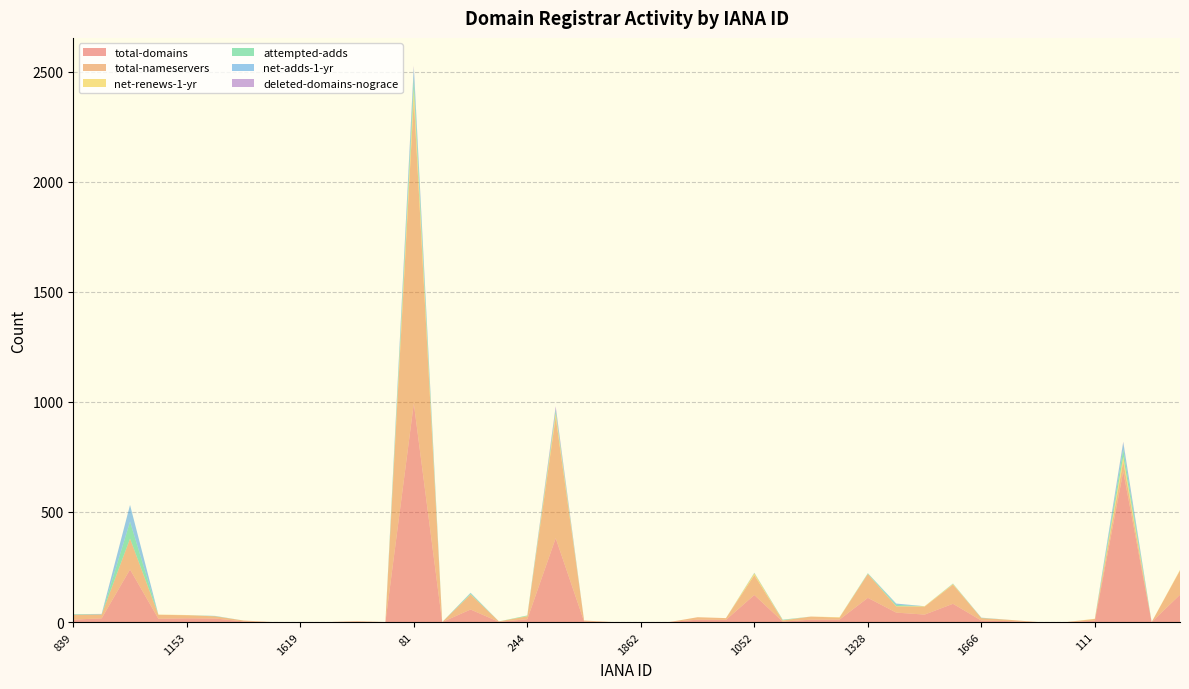

Reading right to left, transcribe all the data shown in this chart.

total-domains: 299=124	168=0	141=684	111=6	86=0	1745=0	1725=4	1666=7	1647=83	1609=34	1362=43	1328=110	1257=11	1152=11	1110=2	1052=123	938=10	837=11	2287=0	1862=0	1755=0	444=3	303=381	244=13	143=1	113=57	91=0	81=993	1728=0	1673=2	1654=0	1619=0	1366=0	1336=3	1262=16	1153=17	1149=15	1068=239	976=17	839=11
total-nameservers: 299=110	168=0	141=46	111=8	86=0	1745=0	1725=6	1666=11	1647=87	1609=36	1362=28	1328=108	1257=9	1152=14	1110=5	1052=90	938=8	837=11	2287=0	1862=0	1755=0	444=4	303=550	244=13	143=2	113=68	91=0	81=1382	1728=0	1673=2	1654=0	1619=0	1366=0	1336=4	1262=10	1153=14	1149=18	1068=140	976=17	839=21
net-renews-1-yr: 299=3	168=0	141=21	111=1	86=0	1745=0	1725=0	1666=0	1647=3	1609=2	1362=1	1328=1	1257=2	1152=0	1110=1	1052=8	938=0	837=0	2287=0	1862=0	1755=0	444=0	303=17	244=1	143=0	113=1	91=0	81=48	1728=0	1673=0	1654=0	1619=0	1366=0	1336=0	1262=0	1153=1	1149=1	1068=0	976=0	839=1
attempted-adds: 299=0	168=0	141=34	111=0	86=0	1745=0	1725=0	1666=1	1647=1	1609=0	1362=6	1328=2	1257=0	1152=0	1110=2	1052=2	938=0	837=0	2287=0	1862=0	1755=0	444=0	303=12	244=3	143=0	113=4	91=0	81=49	1728=0	1673=0	1654=0	1619=0	1366=0	1336=0	1262=1	1153=0	1149=0	1068=77	976=1	839=2
net-adds-1-yr: 299=0	168=0	141=30	111=0	86=0	1745=0	1725=0	1666=1	1647=1	1609=0	1362=6	1328=1	1257=0	1152=0	1110=1	1052=0	938=0	837=0	2287=0	1862=0	1755=0	444=0	303=9	244=0	143=0	113=3	91=0	81=46	1728=0	1673=0	1654=0	1619=0	1366=0	1336=0	1262=1	1153=0	1149=0	1068=76	976=1	839=1
deleted-domains-nograce: 299=0	168=0	141=4	111=0	86=0	1745=0	1725=0	1666=0	1647=0	1609=0	1362=0	1328=0	1257=0	1152=0	1110=0	1052=1	938=0	837=0	2287=0	1862=0	1755=0	444=0	303=11	244=0	143=0	113=0	91=0	81=9	1728=0	1673=0	1654=0	1619=0	1366=0	1336=0	1262=0	1153=0	1149=0	1068=0	976=1	839=0